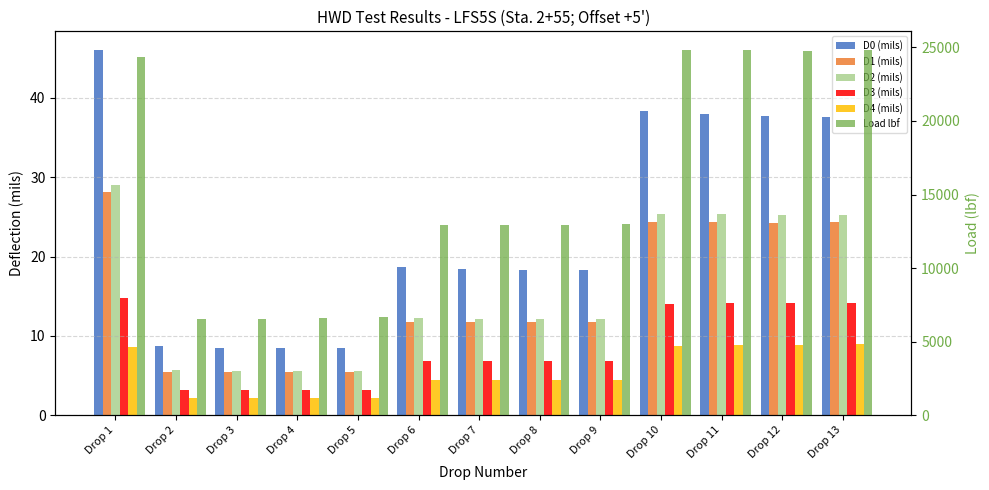

At which label does D2 (mils) first exceed 12?

Drop 1